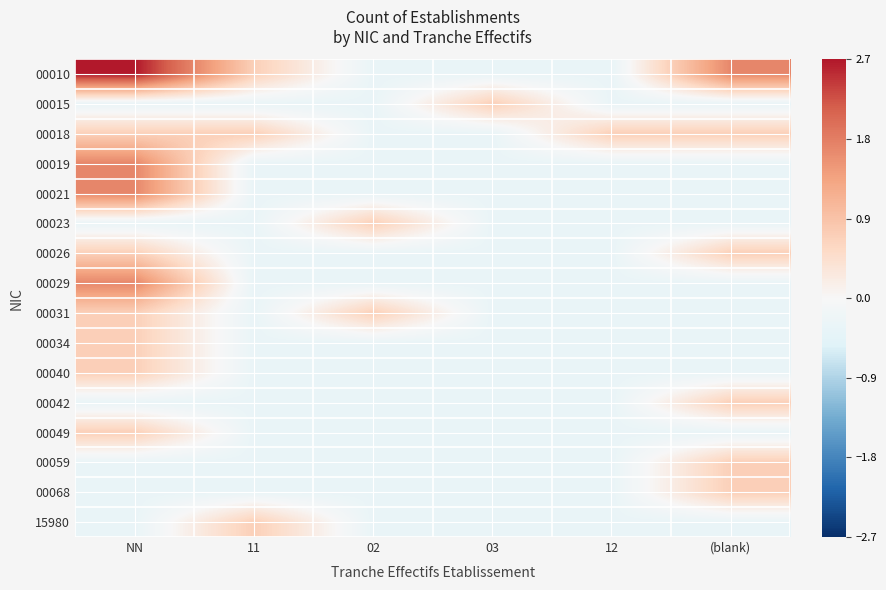

Between 11 and 02, which is larger?

11